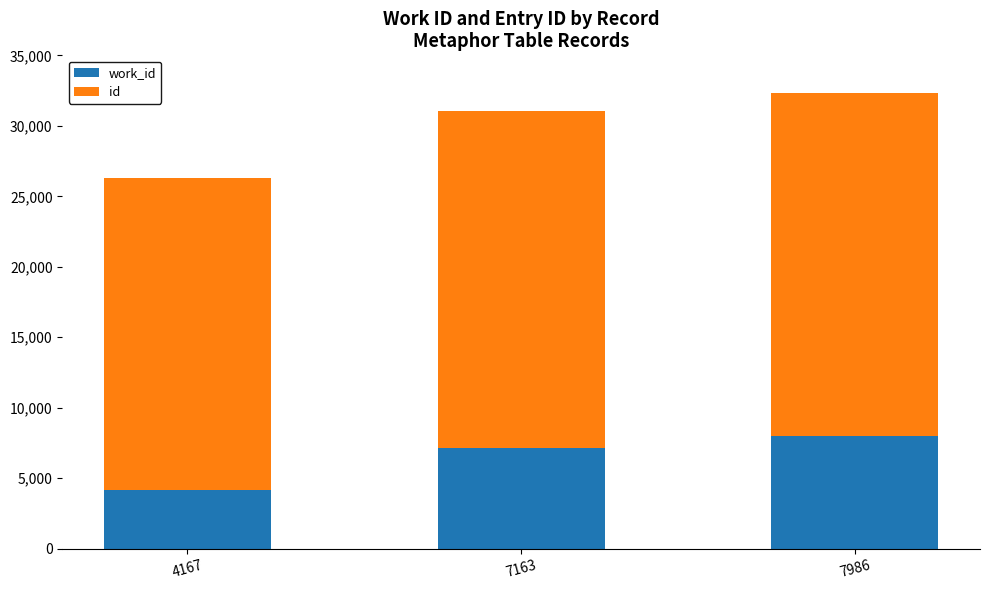

At which label does work_id first exceed 7163?

7986